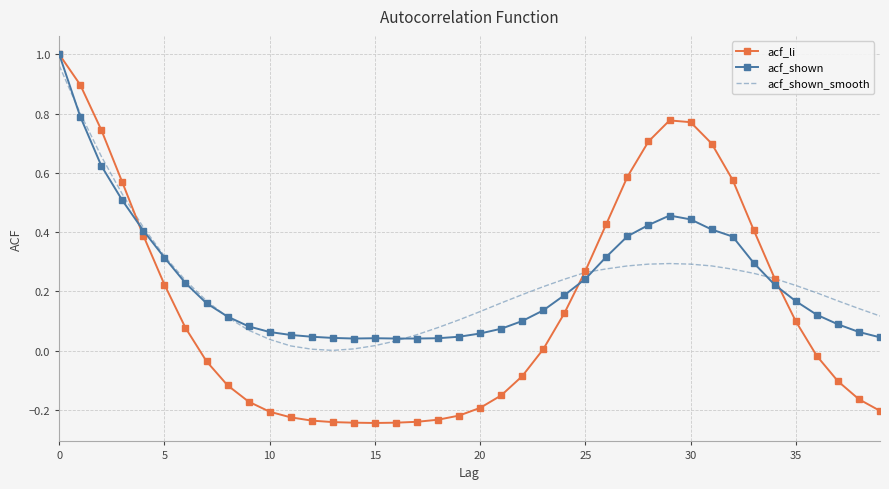

Which series has the widest spread of values?

acf_li